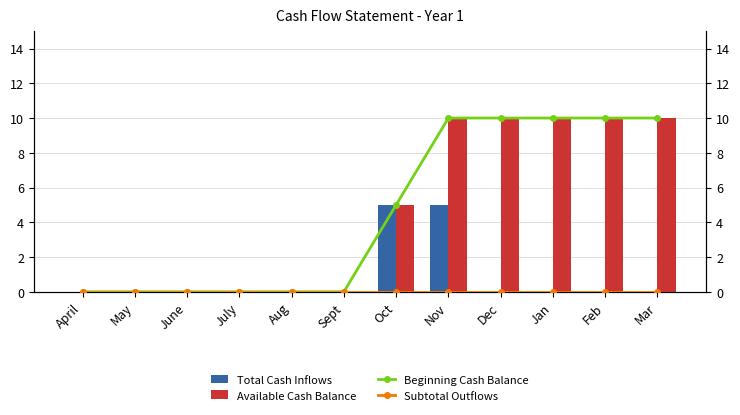

What position from the left is Aug?

5